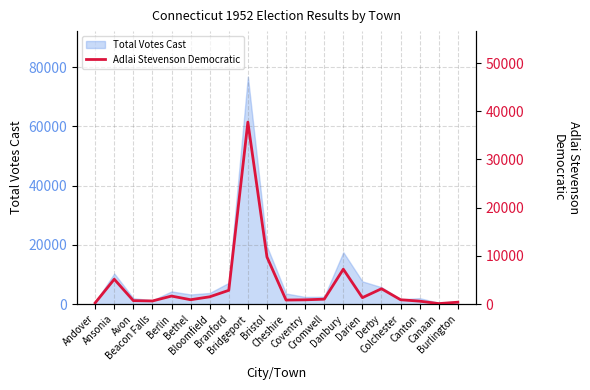

Approximately how many times larger is the value at Cheshire compared to Beacon Falls?

1.3